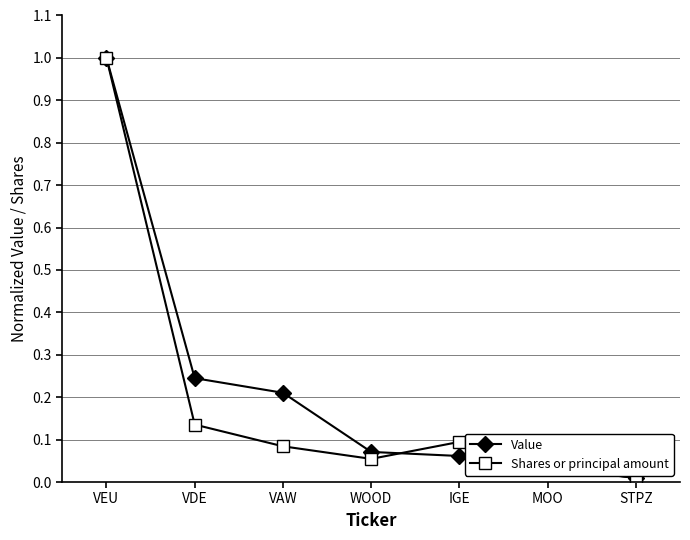

What are all the series names shown in the legend?

Value, Shares or principal amount